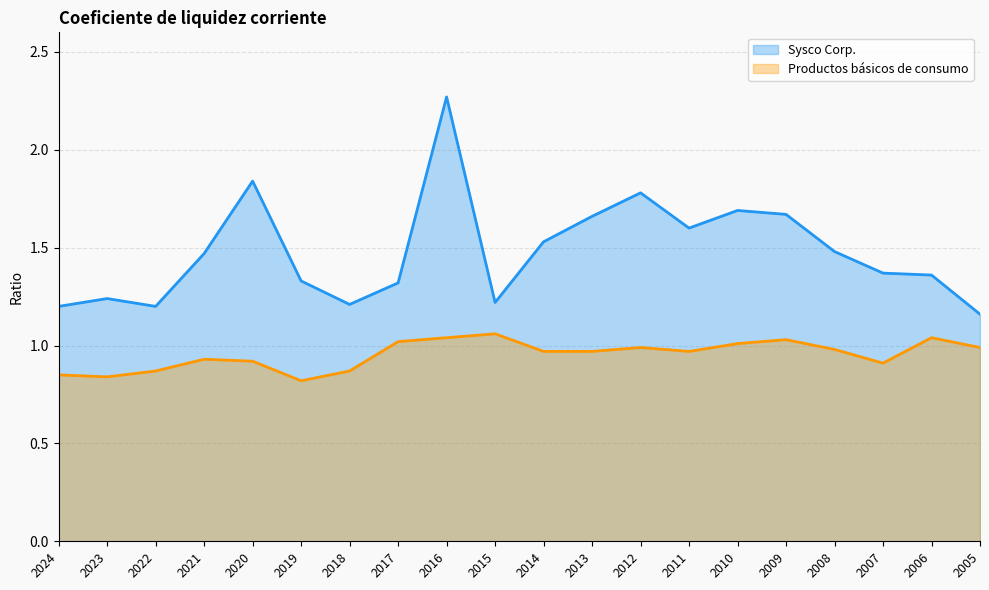

How many distinct data groups are displayed?

2